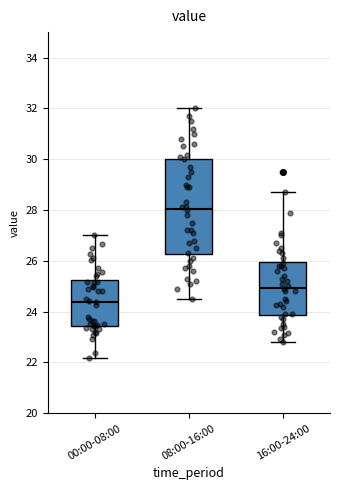

Which box has the highest median line?

08:00-16:00